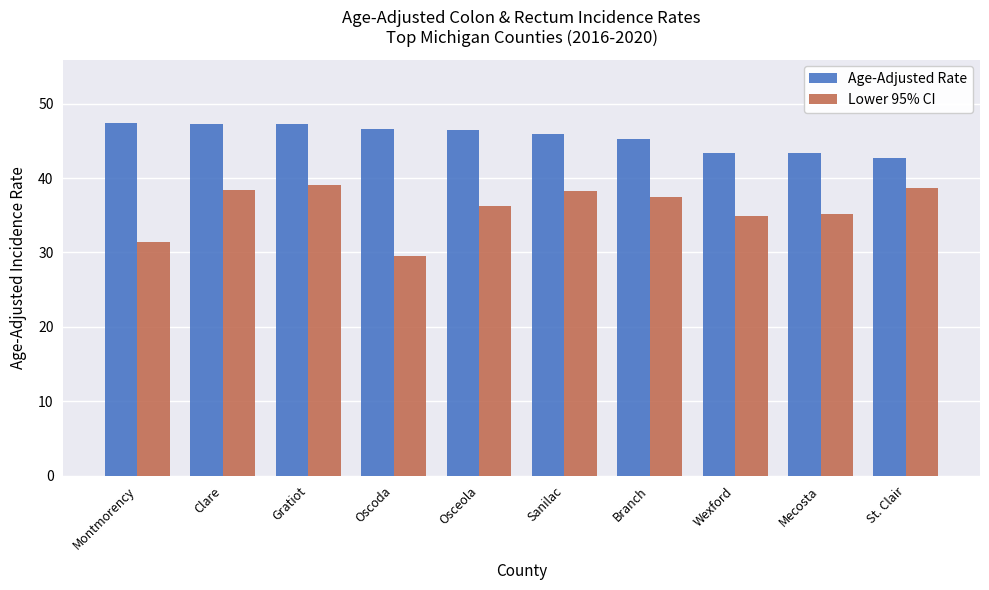

How many bars are there in total?

20